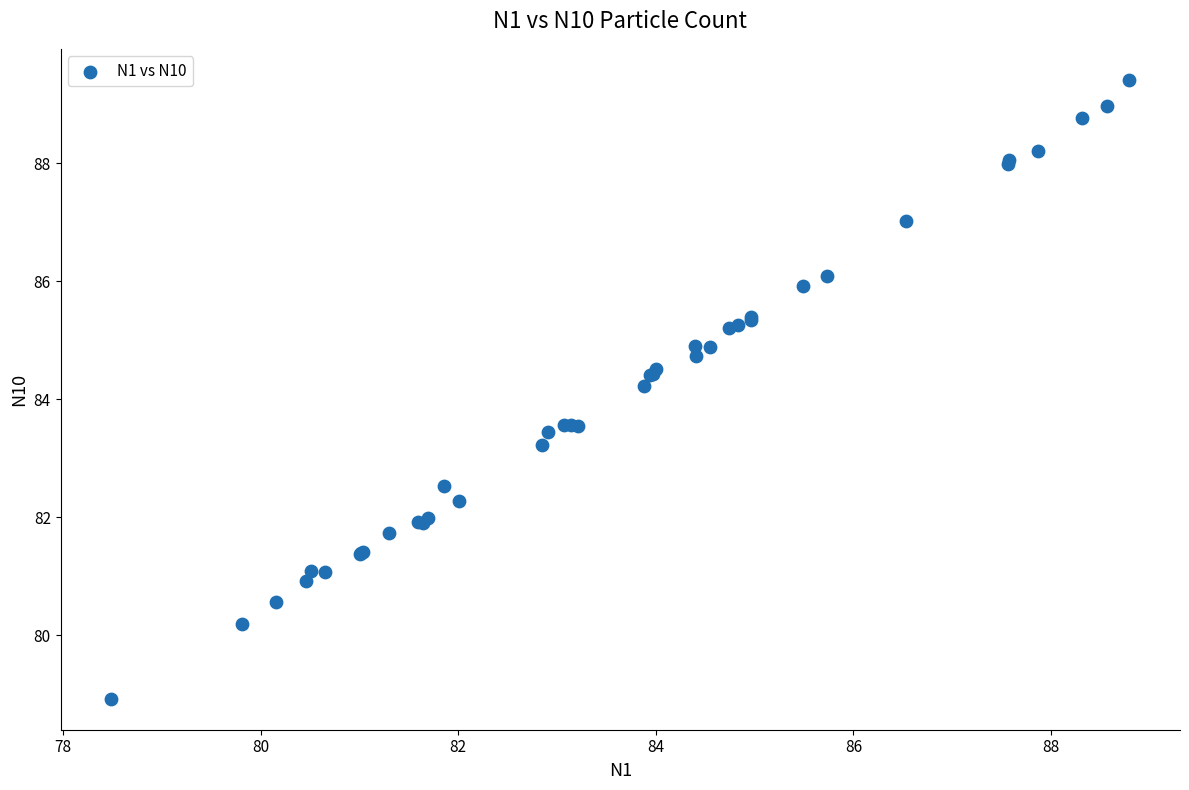

What Y value in the scatter plot is closest to 84?

84.2